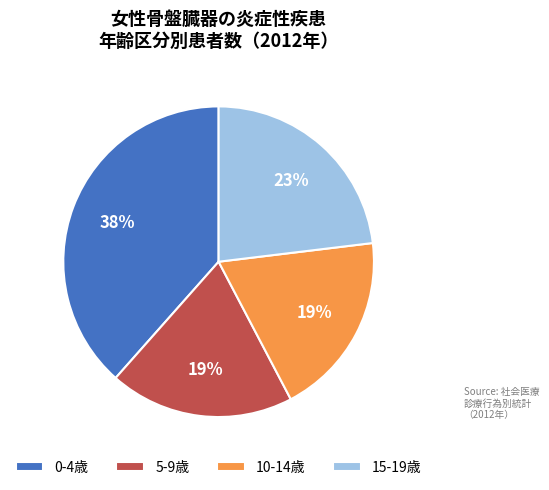

To the nearest percent, what percentage of the pie is 0-4歳?

38%